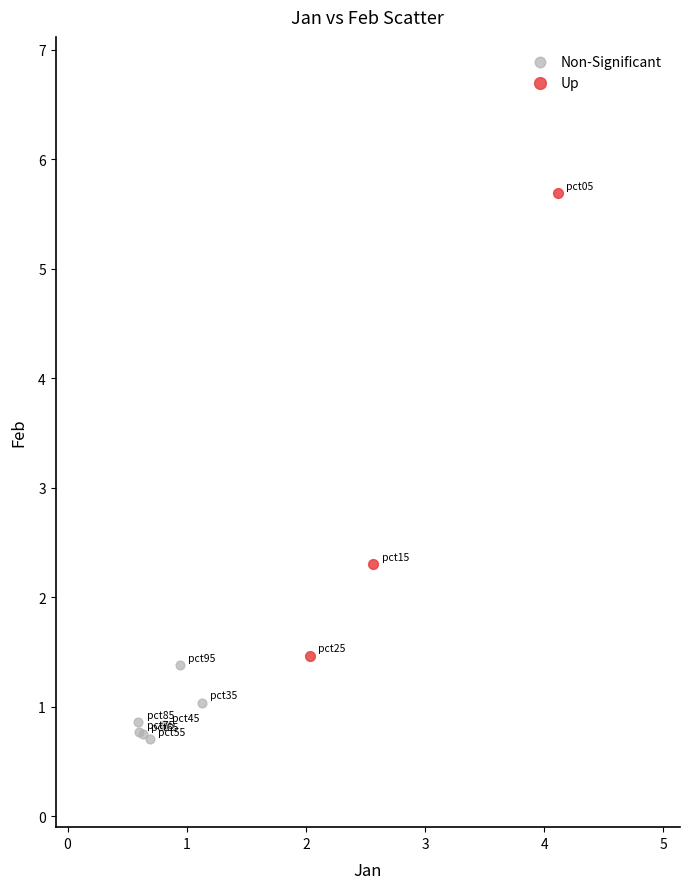

Which series reaches the maximum Y coordinate?

Up